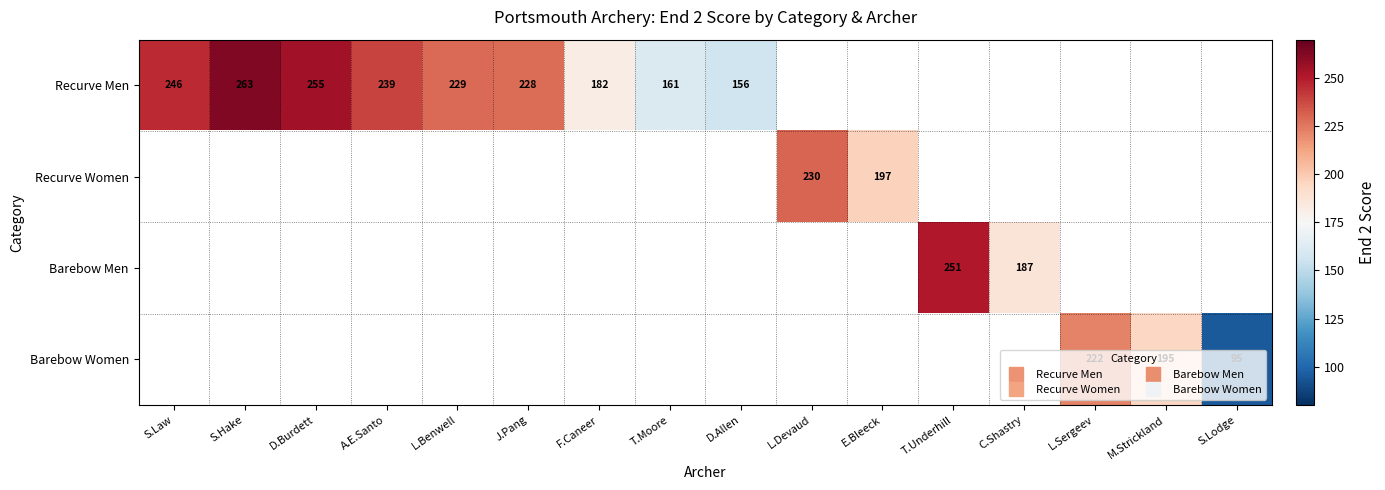

What value does the Recurve Men series have at L.Benwell?

229.0